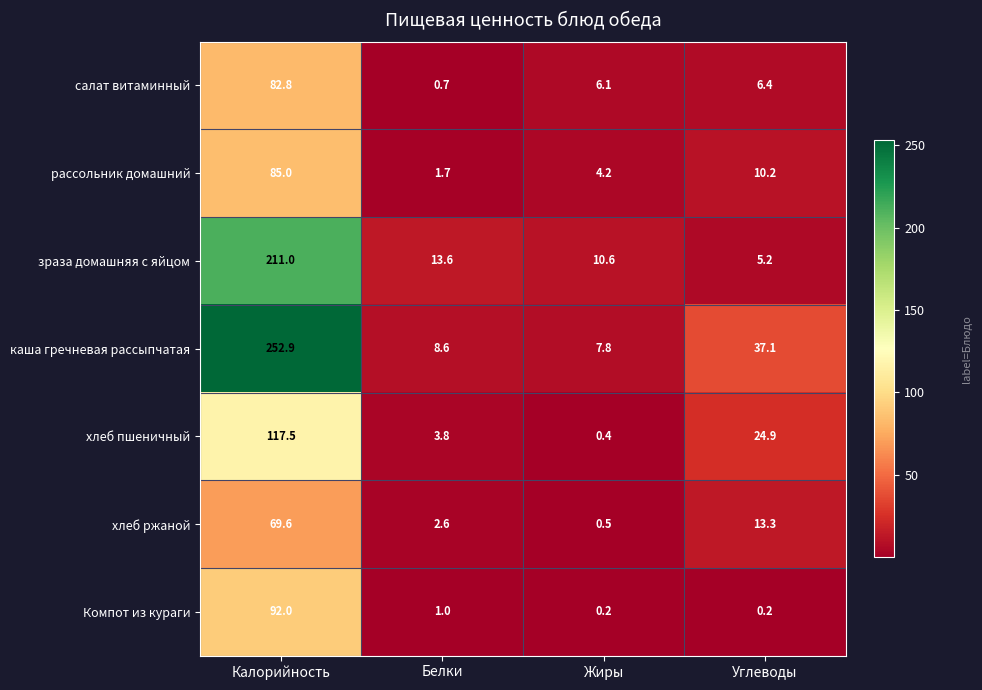

What is the greatest value displayed?

252.9